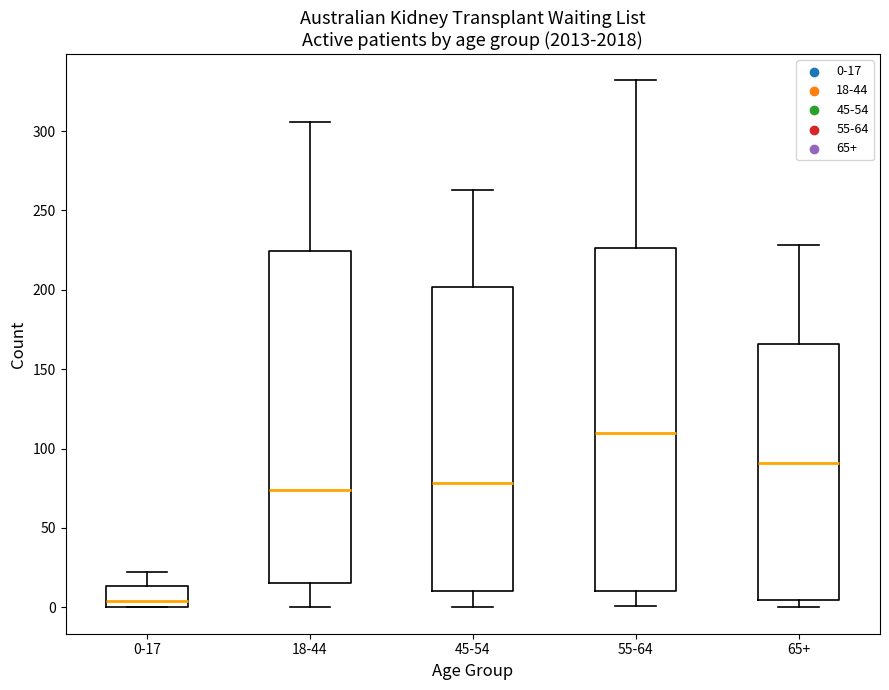

Reading left to right, read every box against the y-axis: the position of its median line, the range the box covers, and the ends of its whiskers. The values are not printed on the chart, so give them approximately, as read against the axis.

0-17: median 5, box 0 to 15, whiskers 0 to 20
18-44: median 75, box 15 to 225, whiskers 0 to 305
45-54: median 80, box 10 to 200, whiskers 0 to 265
55-64: median 110, box 10 to 225, whiskers 0 to 330
65+: median 90, box 5 to 165, whiskers 0 to 230